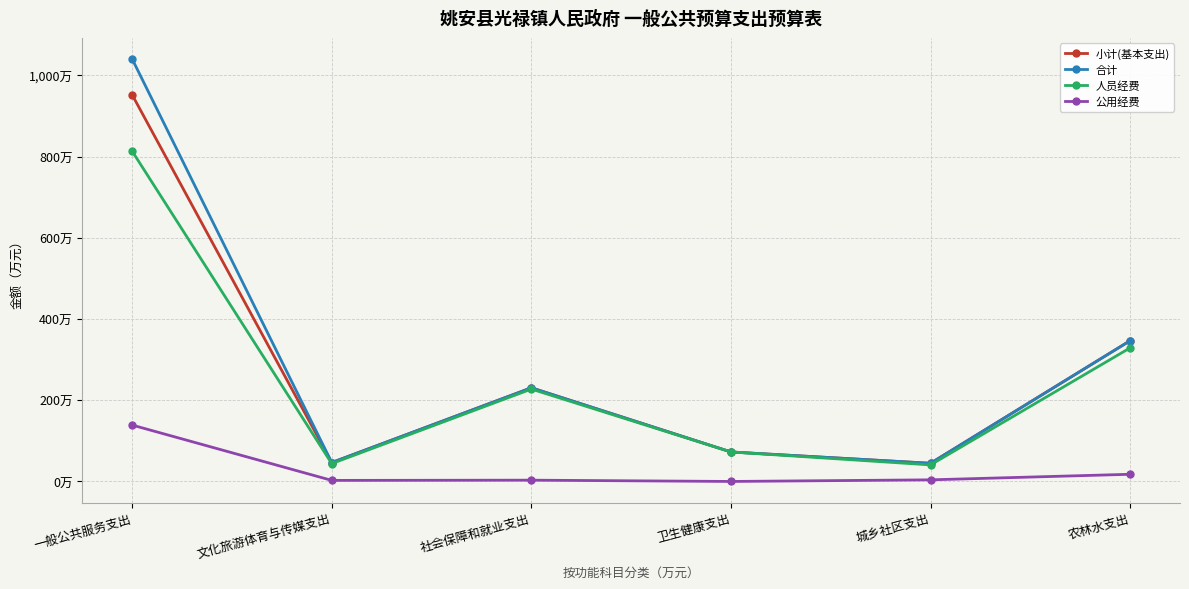

Where is the first local minimum for 小计(基本支出)?

文化旅游体育与传媒支出